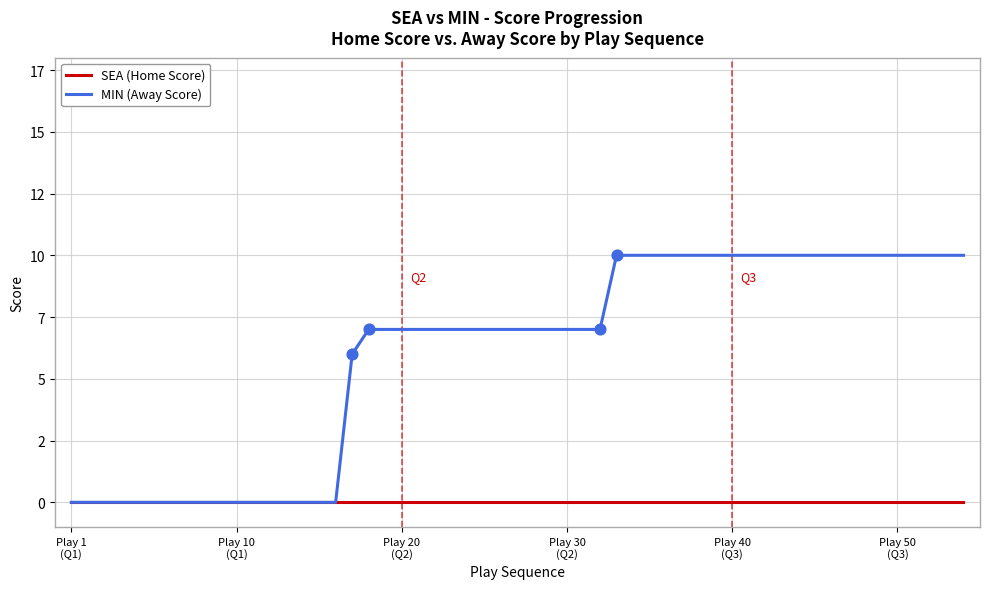

What are all the series names shown in the legend?

SEA (Home Score), MIN (Away Score)